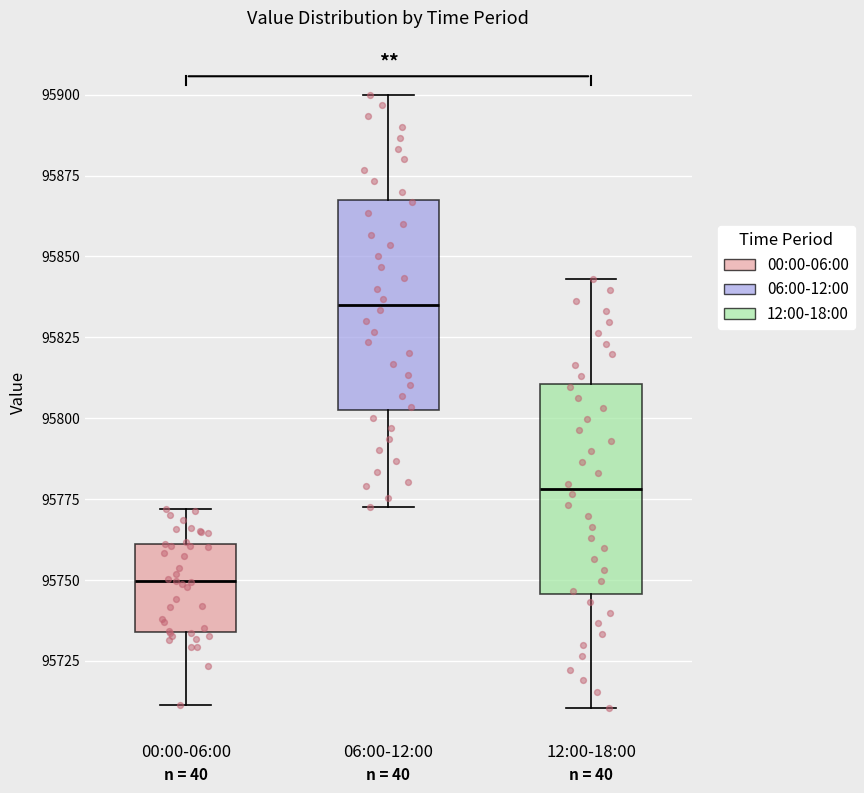

Where does the median line of the box for 06:00-12:00 sit on the y-axis? The values are not printed on the chart, so give them approximately, as read against the axis.

95835